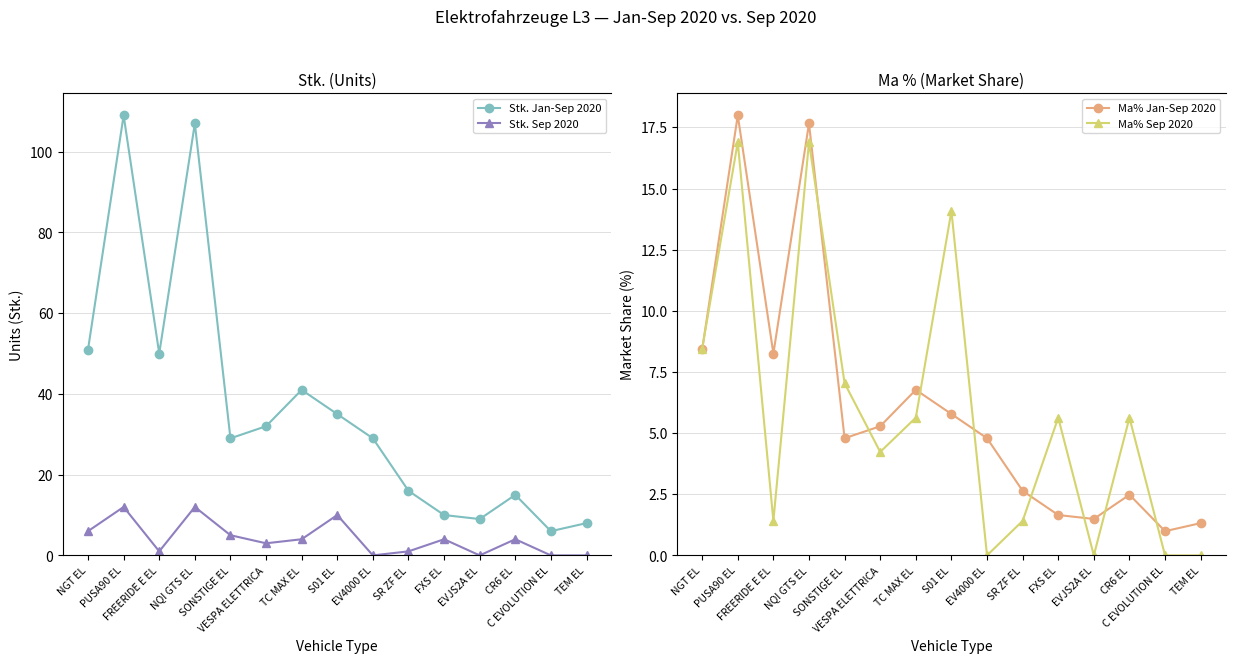

How many lines are shown in the chart?

4